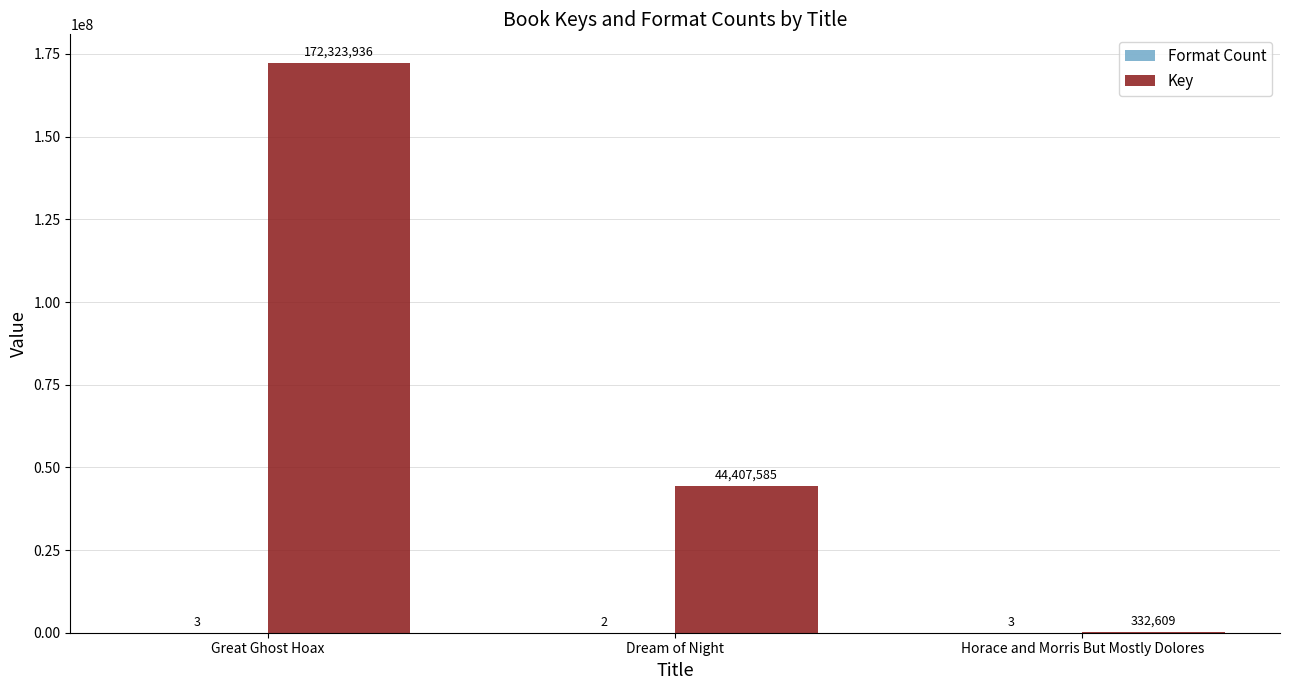

What is the highest value of the Key series?

172323936